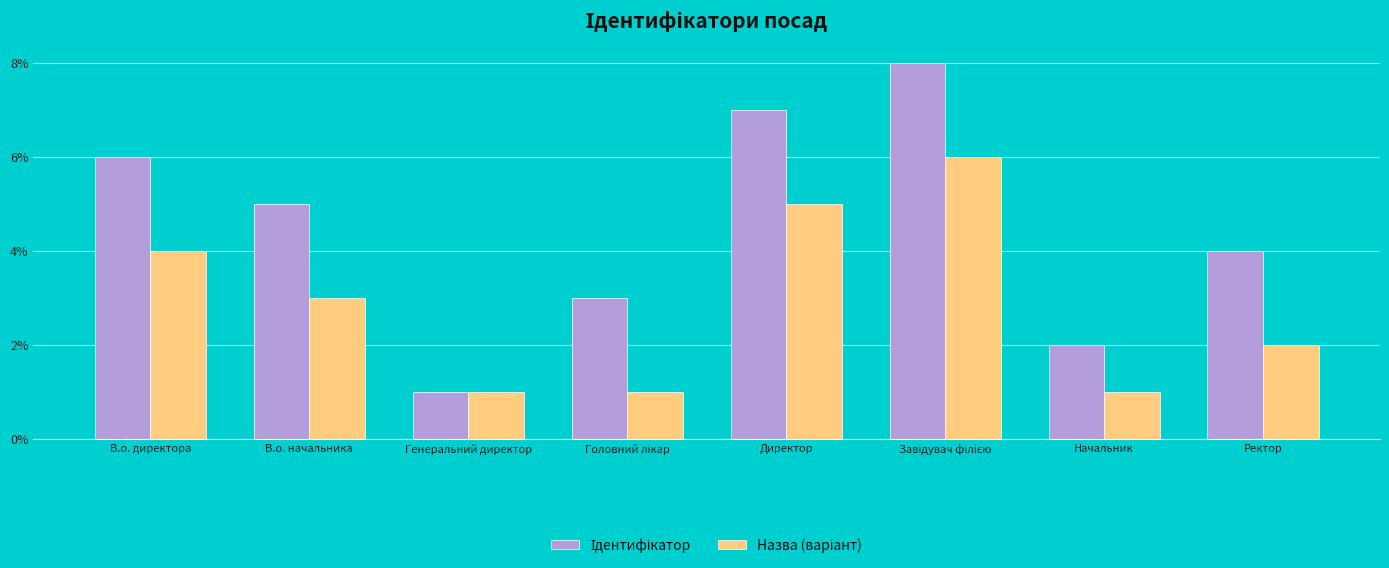

Count the number of data series in this chart.

2